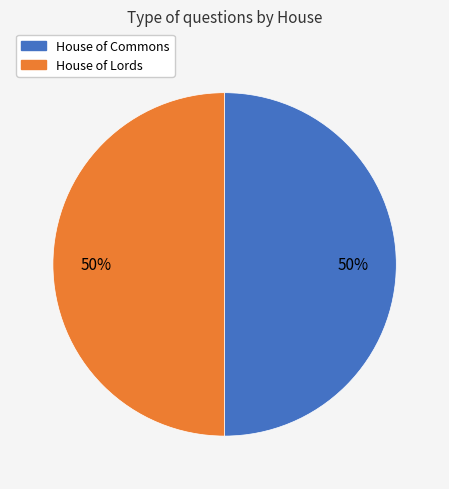

To the nearest percent, what is the combined percentage of House of Commons and House of Lords?

100%